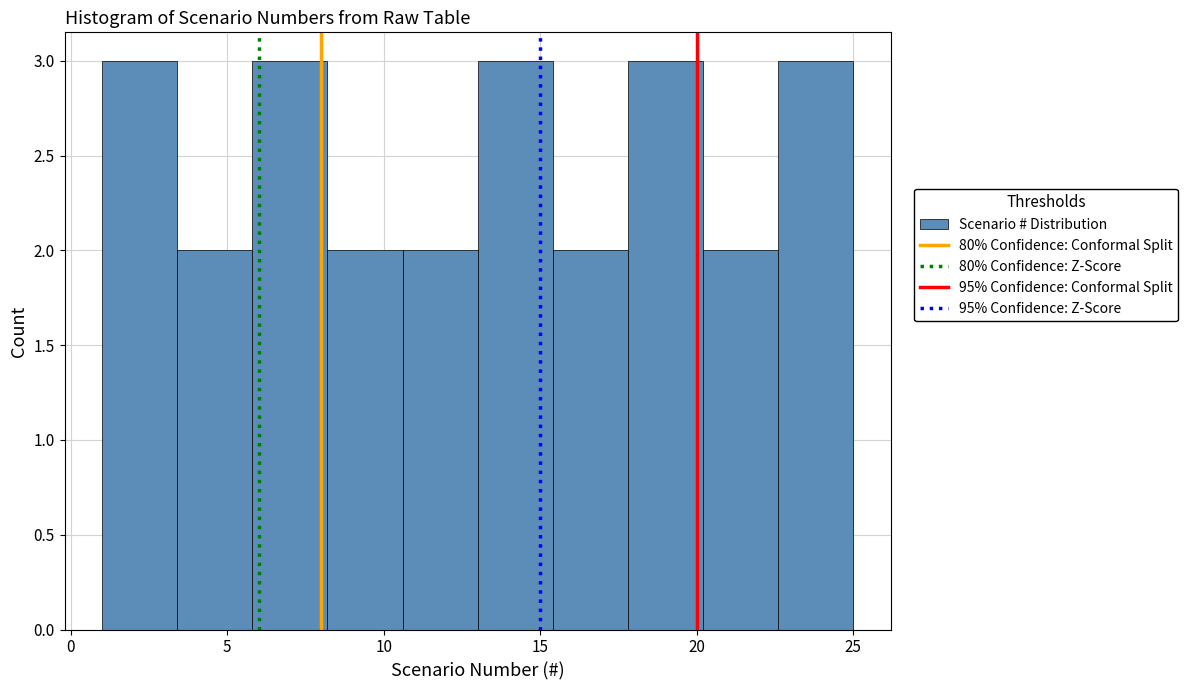

Reading left to right, transcribe this chart: for each bar, give the range it covers on the x-axis and its height. Neither the bar edges nor the heights are printed on the chart, so give them approximately, as read against the axes.

1.0 to 3.4: 3
3.4 to 5.8: 2
5.8 to 8.2: 3
8.2 to 10.6: 2
10.6 to 13.0: 2
13.0 to 15.4: 3
15.4 to 17.8: 2
17.8 to 20.2: 3
20.2 to 22.6: 2
22.6 to 25.0: 3